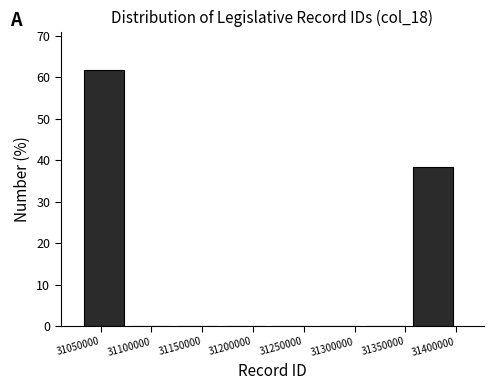

What is the height of the bar covering 31035000 to 31080000 on the x-axis? Neither the bar edges nor the heights are printed on the chart, so give them approximately, as read against the axes.

62